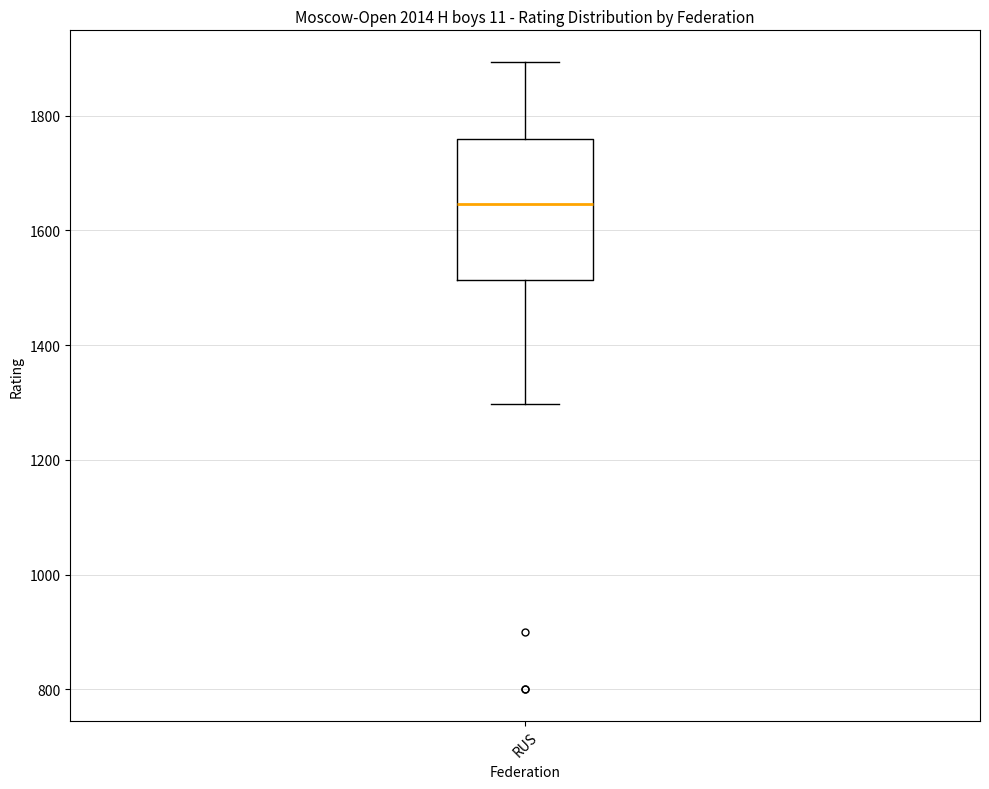

Where does the lower whisker of the box for RUS end on the y-axis? The values are not printed on the chart, so give them approximately, as read against the axis.

1300